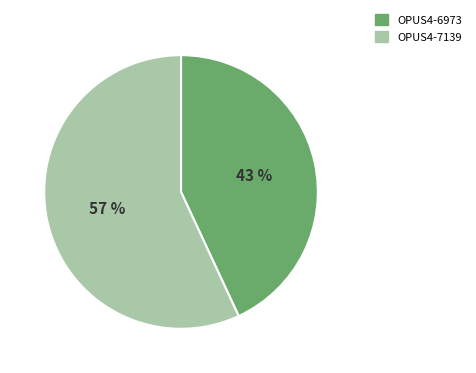

Combined, do OPUS4-6973 and OPUS4-7139 account for over 50%?

Yes